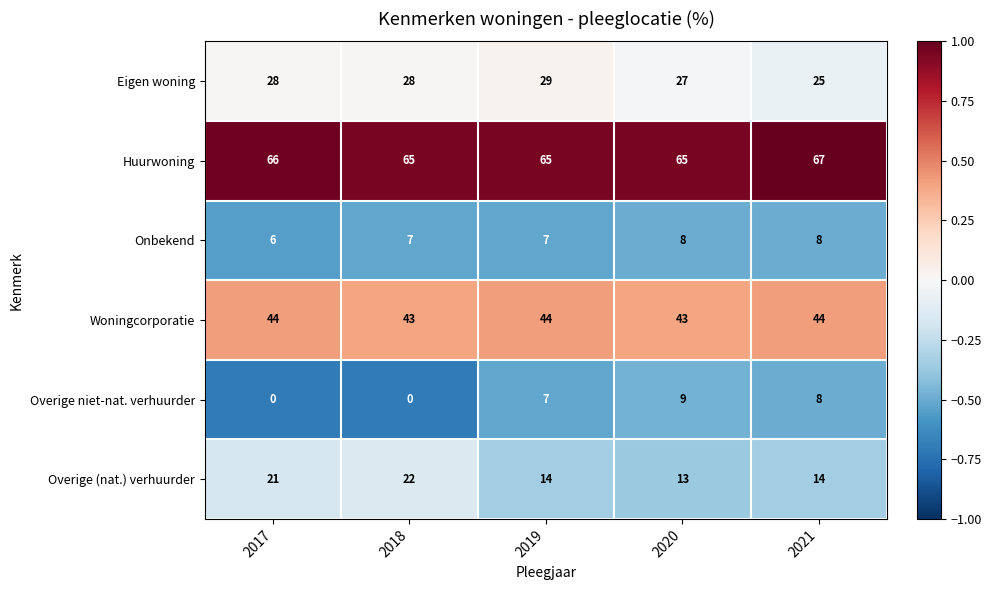

List the series in order of their peak value, lowest first.

Onbekend, Overige niet-nat. verhuurder, Overige (nat.) verhuurder, Eigen woning, Woningcorporatie, Huurwoning